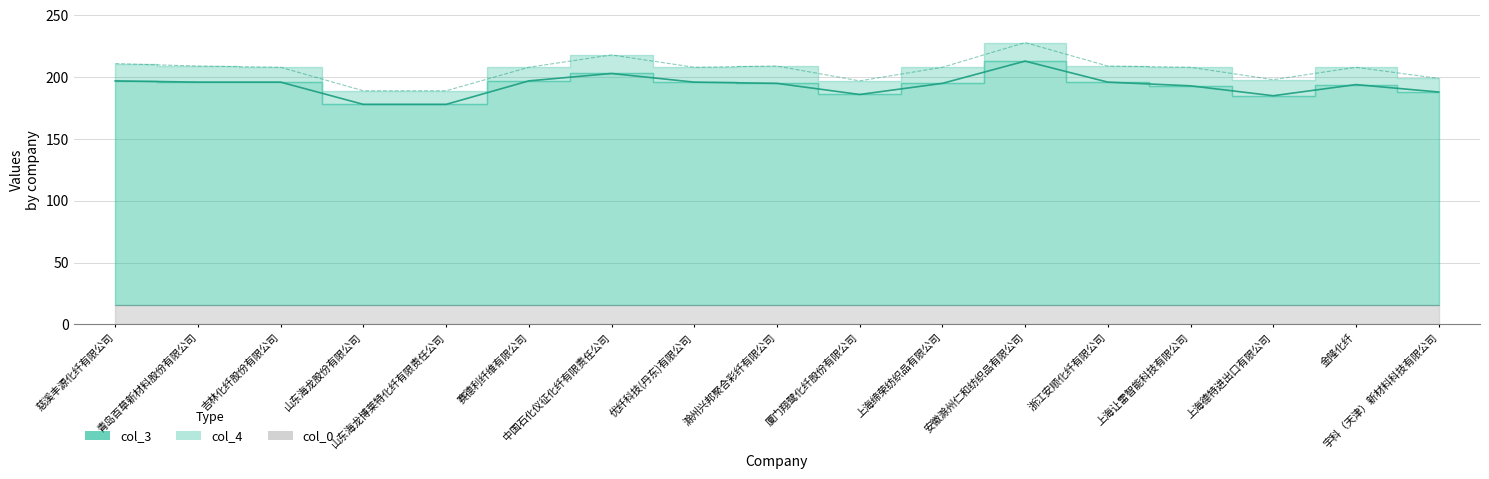

How many data points in col_3 are above 195?

8